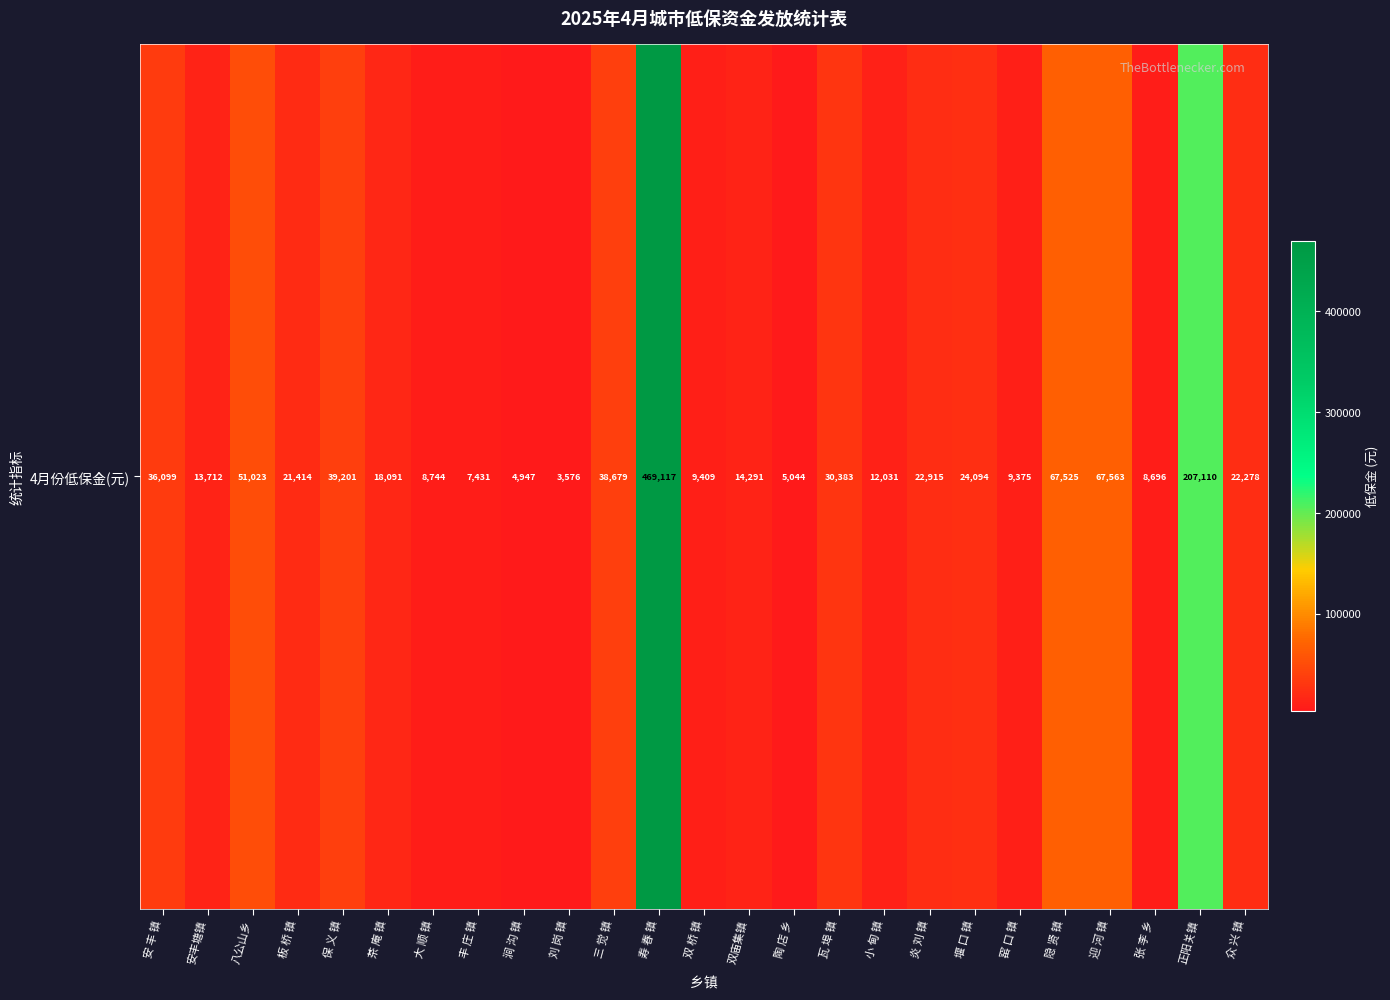

How many values are below 21414?

12